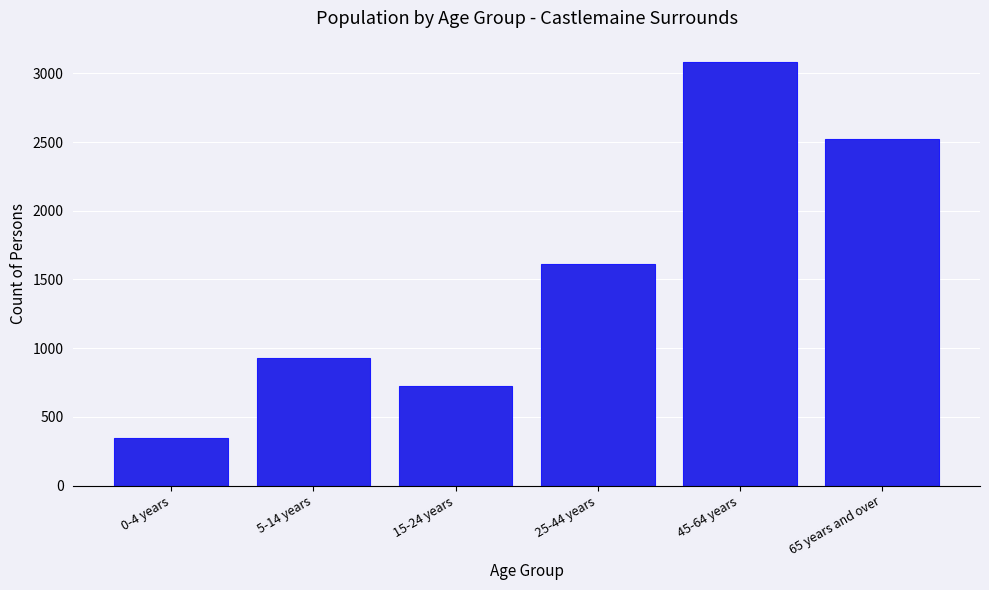

Reading right to left, what are all the values shown in this chart?

2523	3083	1616	728	929	347